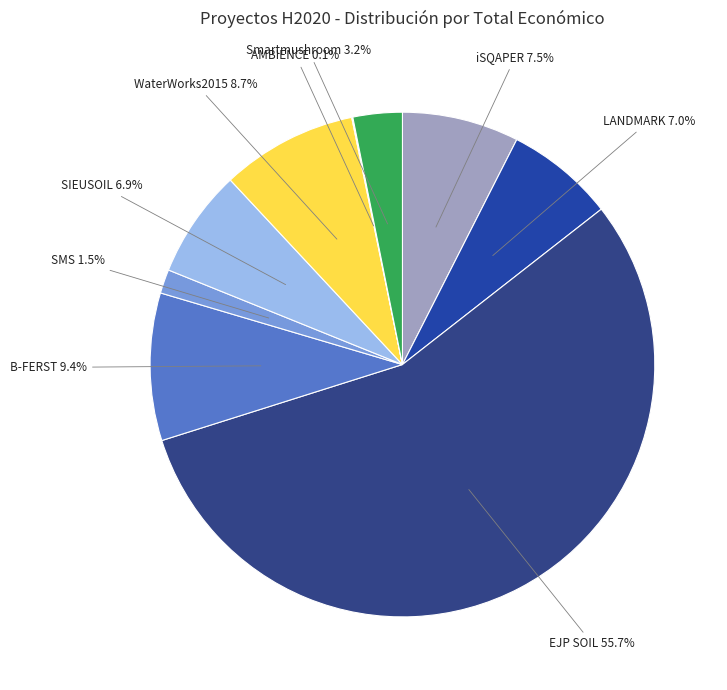

Which slice is the largest?

EJP SOIL